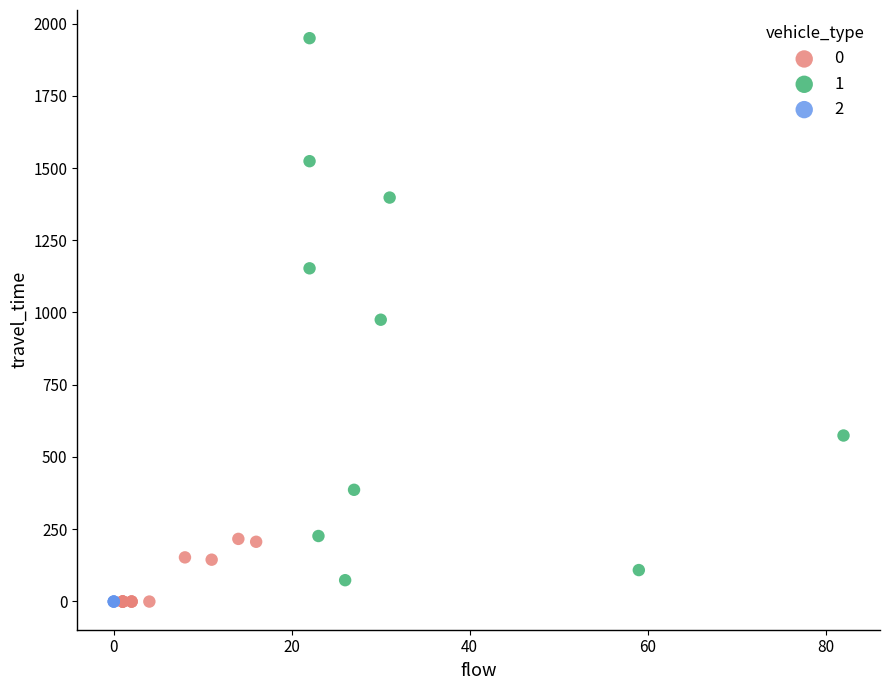

What are all the series names shown in the legend?

0, 1, 2